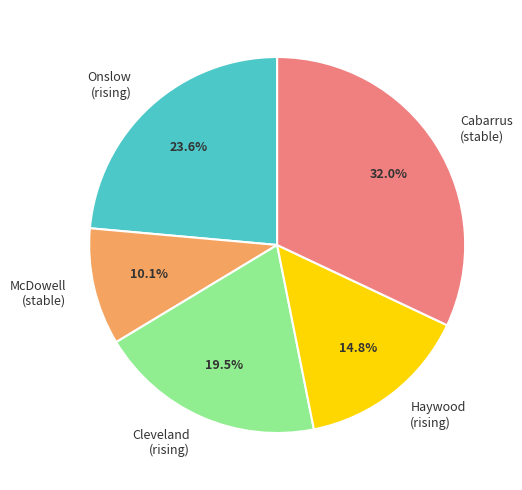

Combined, do Haywood (rising) and Onslow (rising) account for over 50%?

No